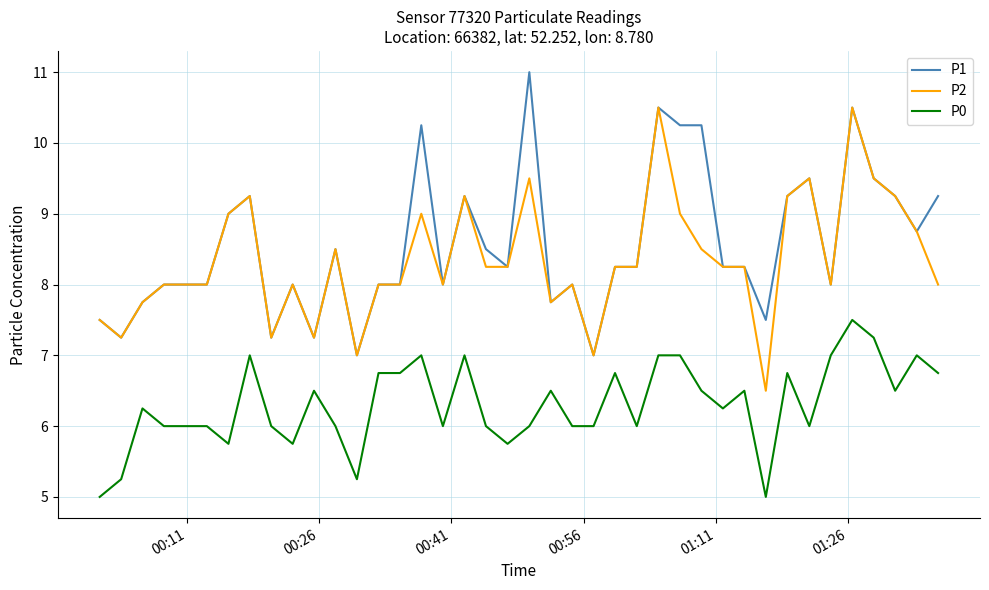

True or false: P0 and P1 cross at least once.

False